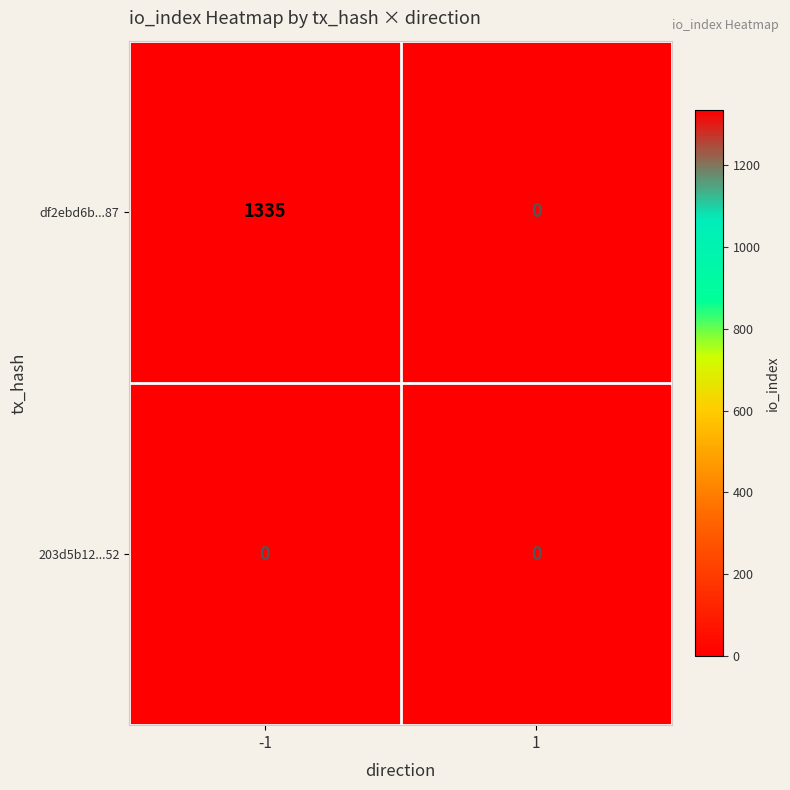

Which series has the largest total across all categories?

df2ebd6b...87